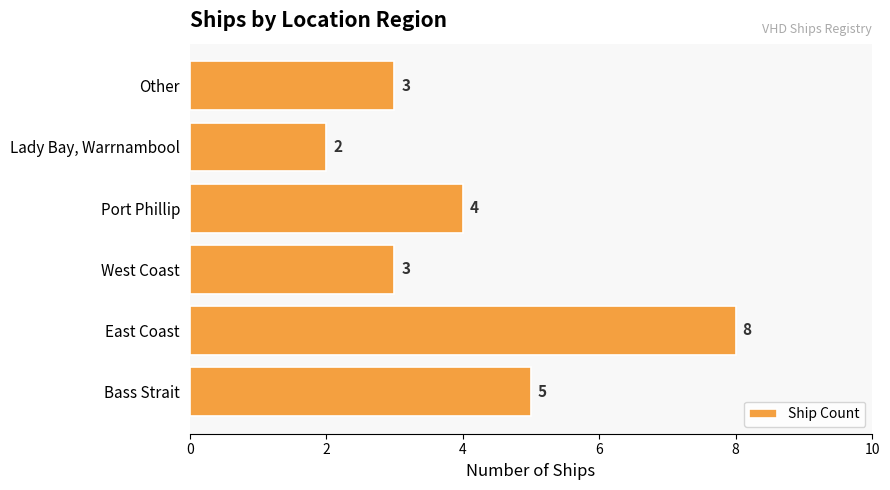

What is the sum of all values?

25